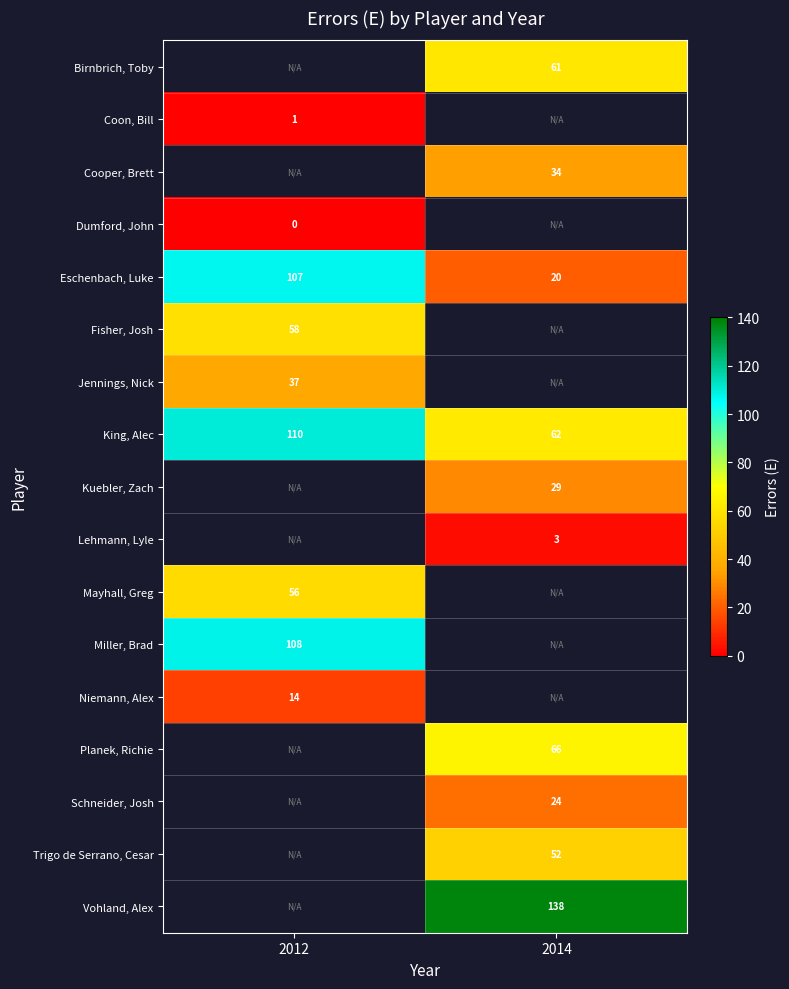

What is the maximum value shown in the chart?

138.0